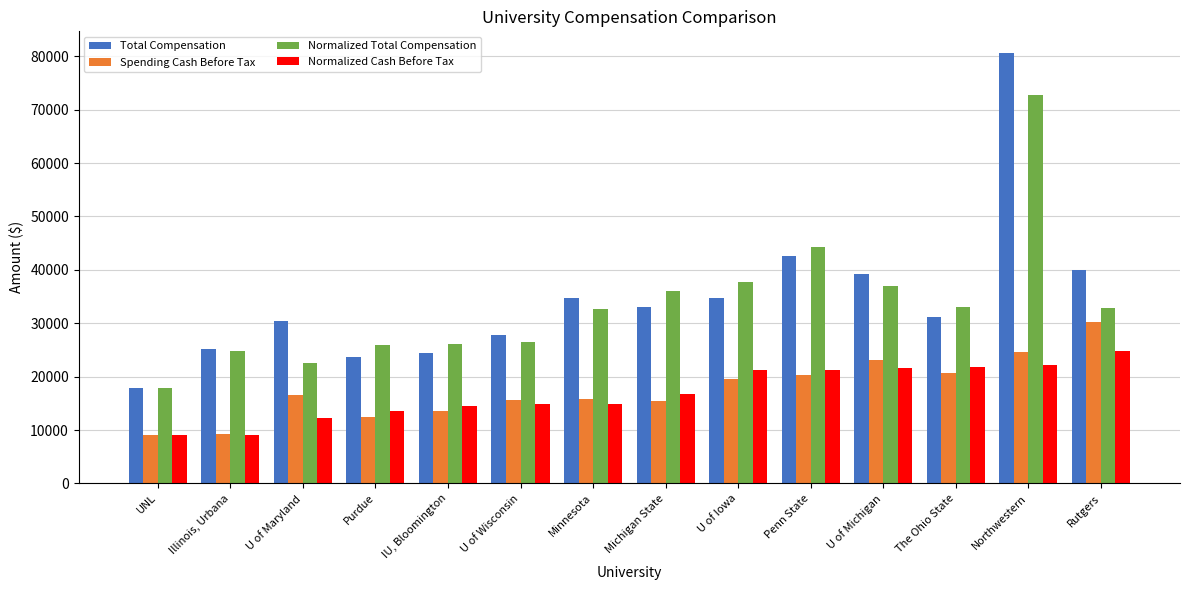

What are all the series names shown in the legend?

Total Compensation, Spending Cash Before Tax, Normalized Total Compensation, Normalized Cash Before Tax